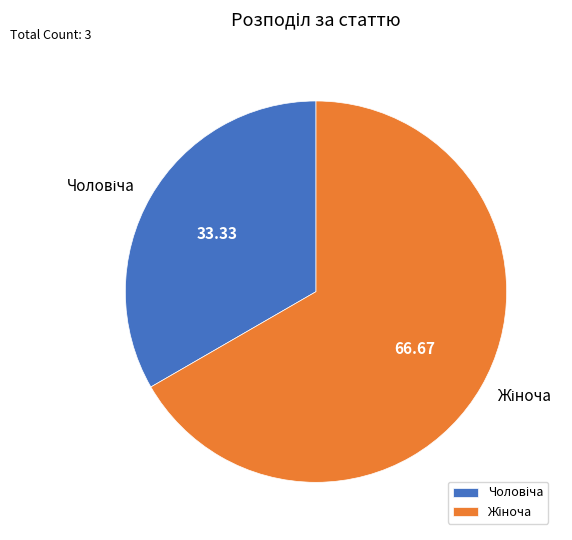

Is there a majority slice in this chart?

Yes